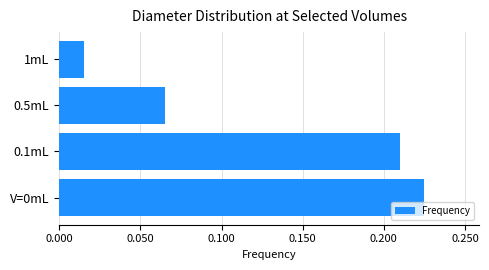

The chart shows a value of 0.0 at 0.5mL. True or false?

False